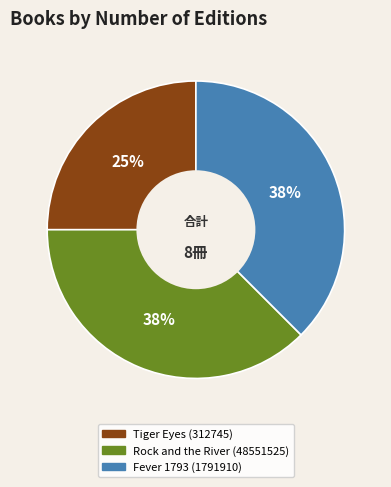

Which slice is the smallest?

Tiger Eyes (312745)